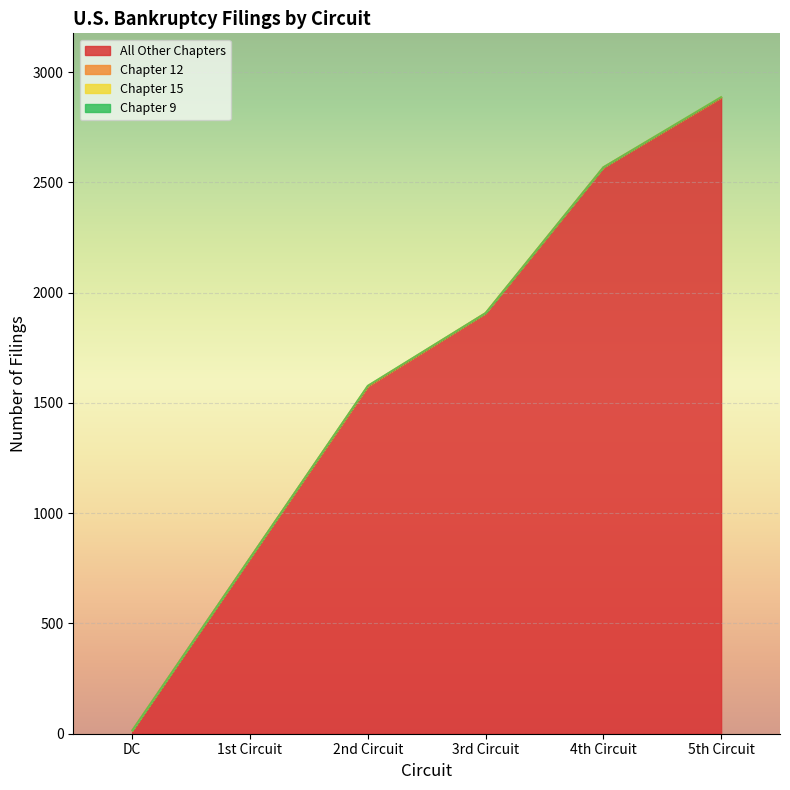

True or false: Chapter 9 and All Other Chapters intersect in this chart.

False